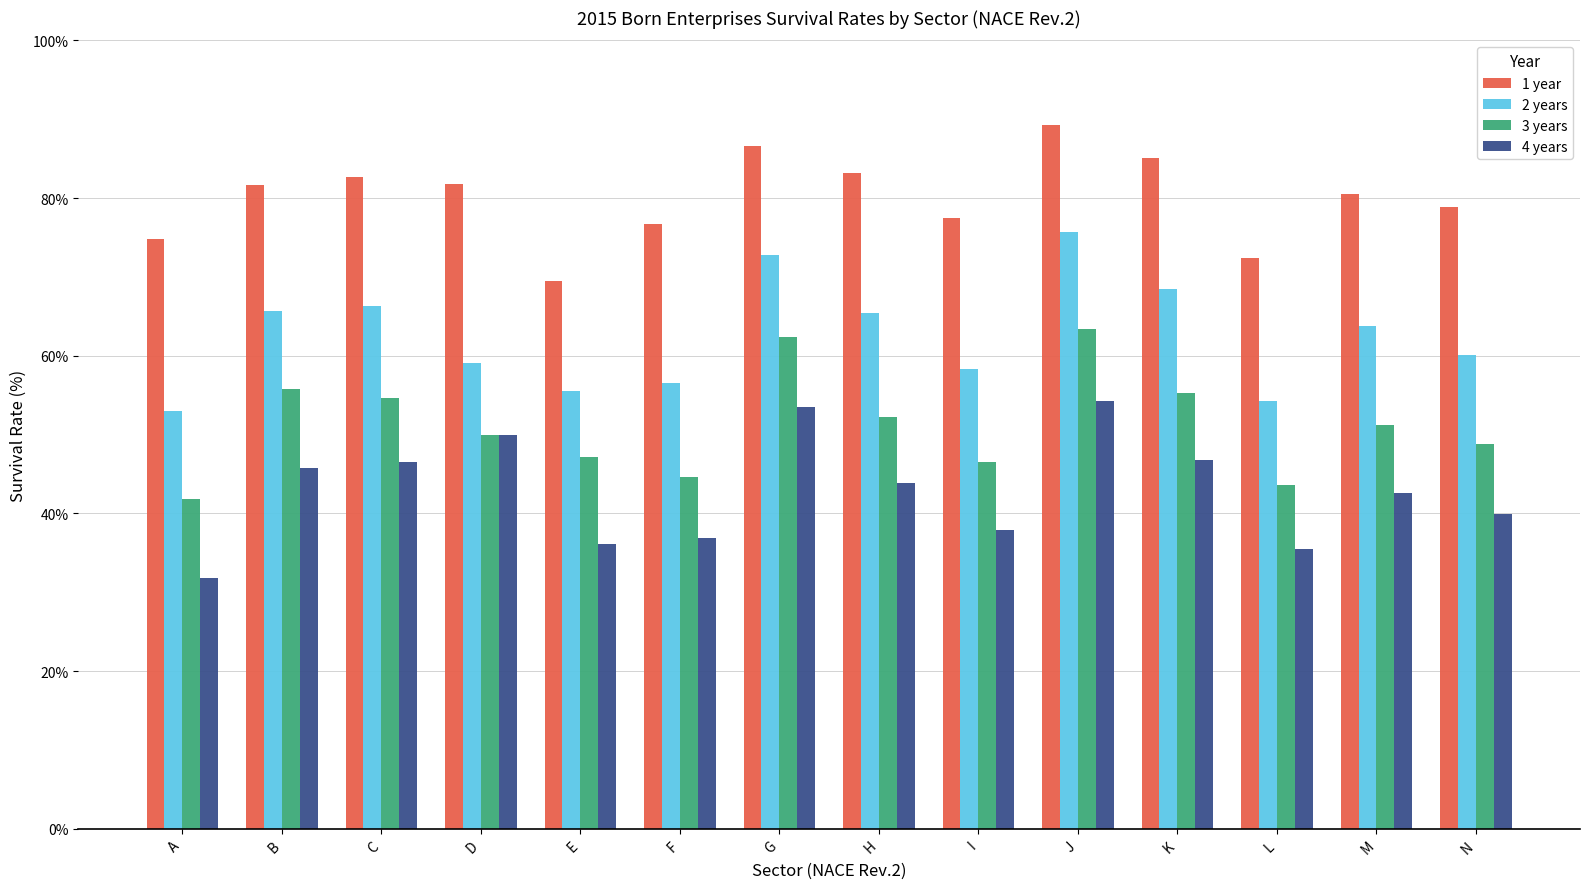

What are all the series names shown in the legend?

1 year, 2 years, 3 years, 4 years